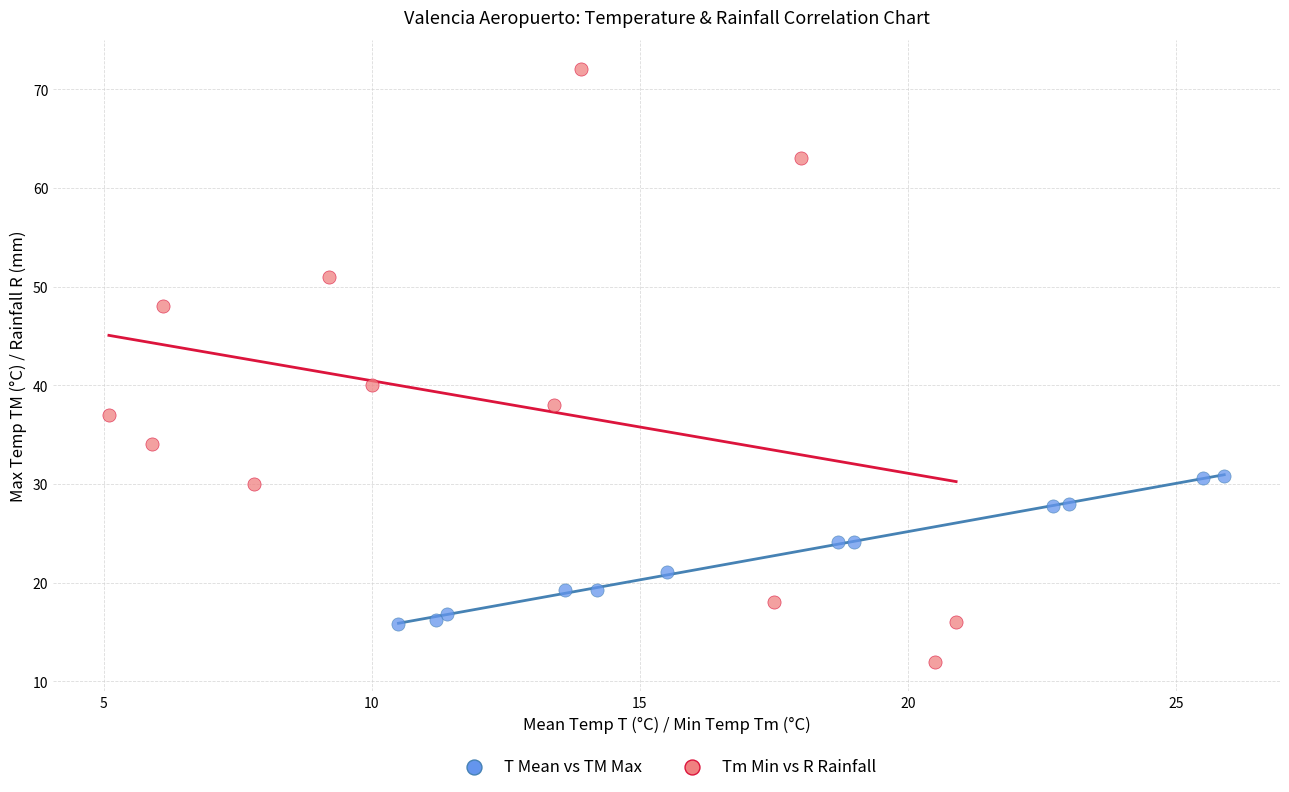

Which series contains the highest Y value?

Tm Min vs R Rainfall